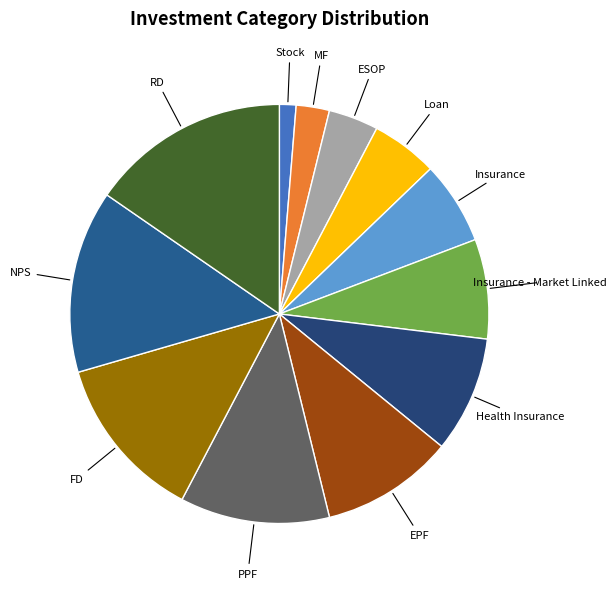

What is the smallest slice in the pie chart?

Stock